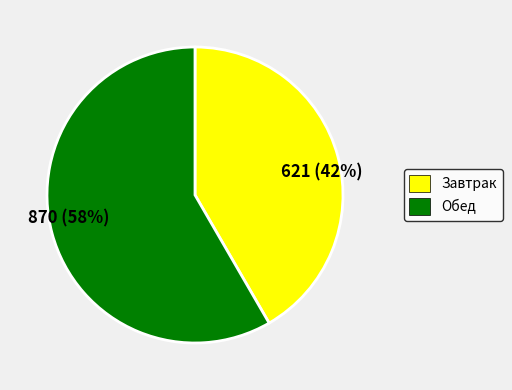

To the nearest percent, what is the average slice percentage?

50%